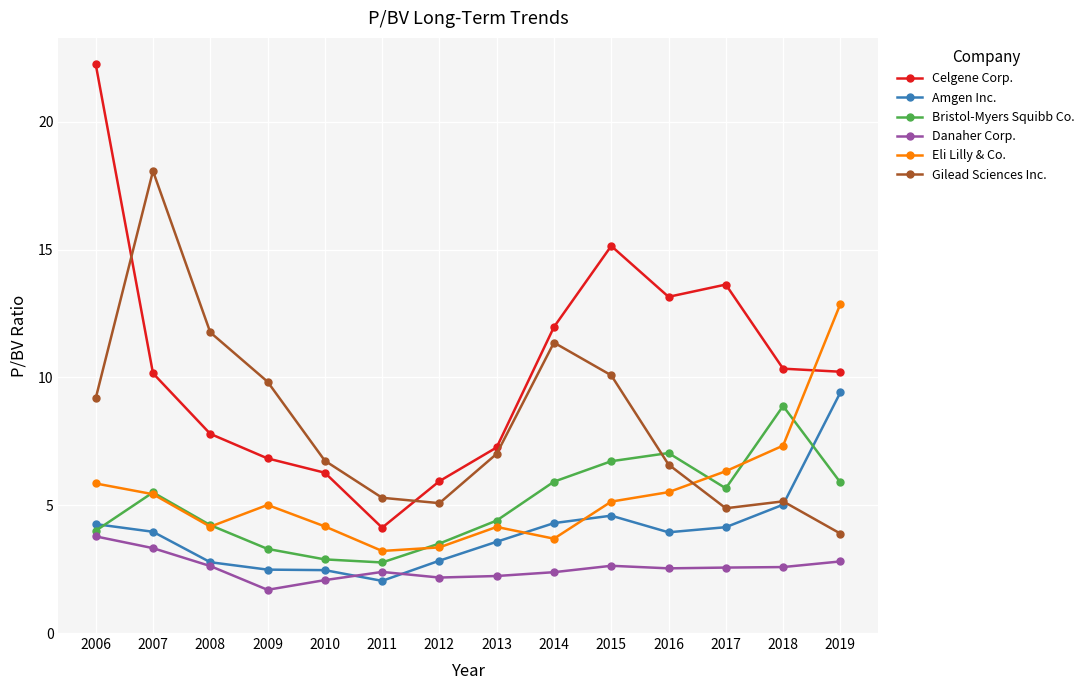

True or false: Danaher Corp. has a value of 3.8 at 2012.

False